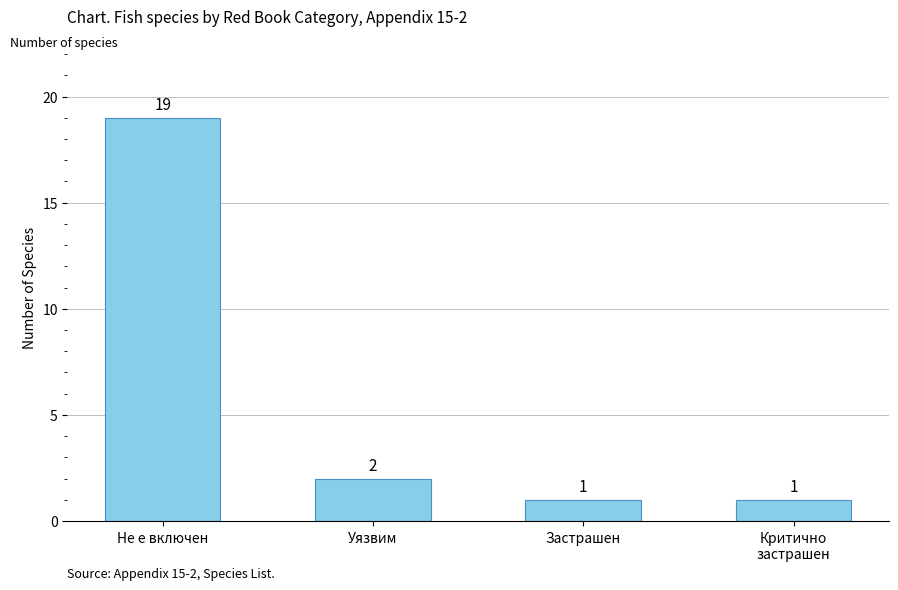

Which category has the highest value across all series?

Не е включен